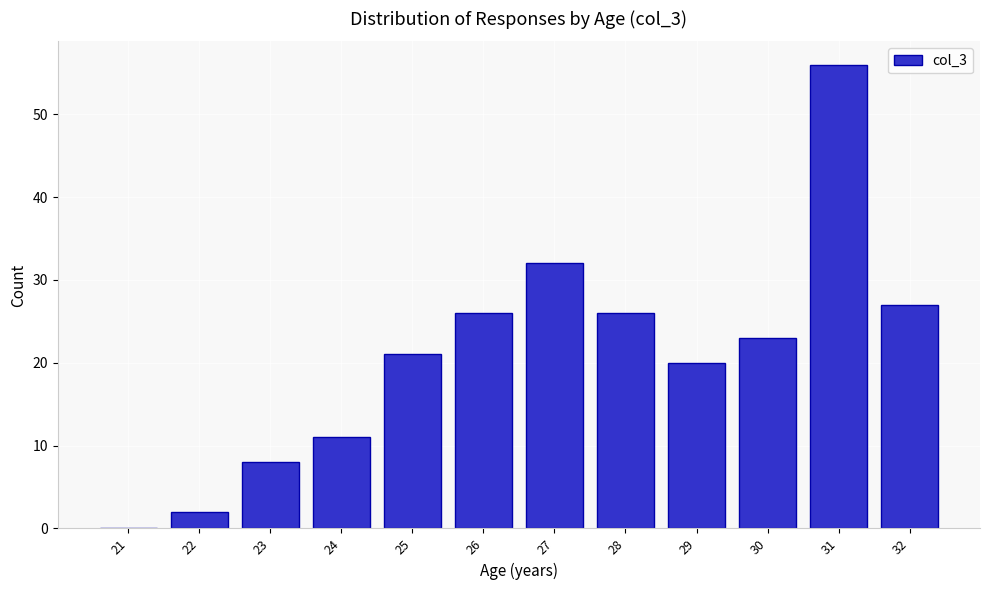

Reading left to right, extract all data points from this chart.

21=0	22=2	23=8	24=11	25=21	26=26	27=32	28=26	29=20	30=23	31=56	32=27